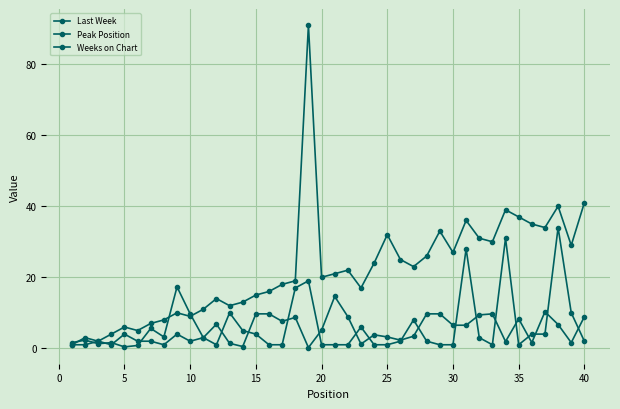

How many data points in Last Week are less than 21?

20